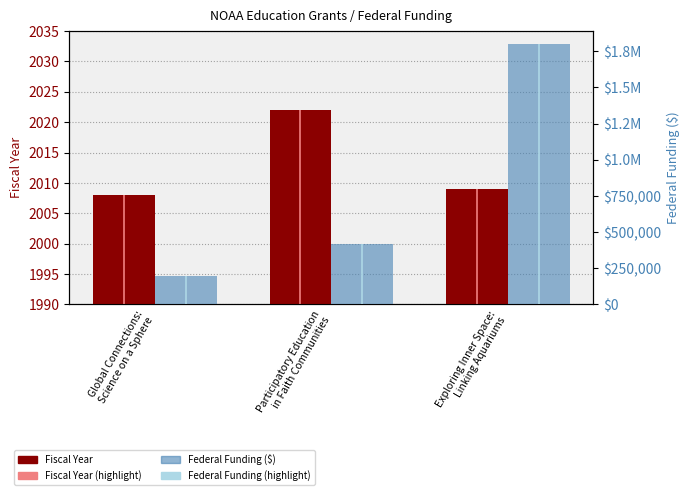

Which series has the widest spread of values?

Federal Funding ($)